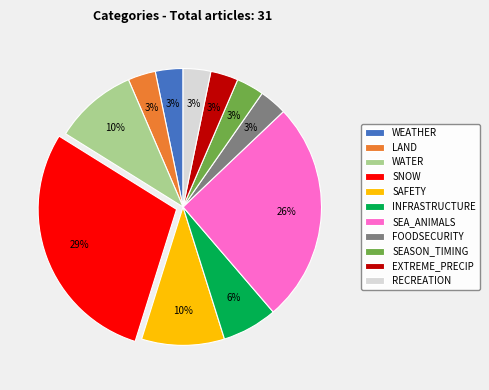

To the nearest percent, what is the difference between the largest and smallest slice percentages?

26%